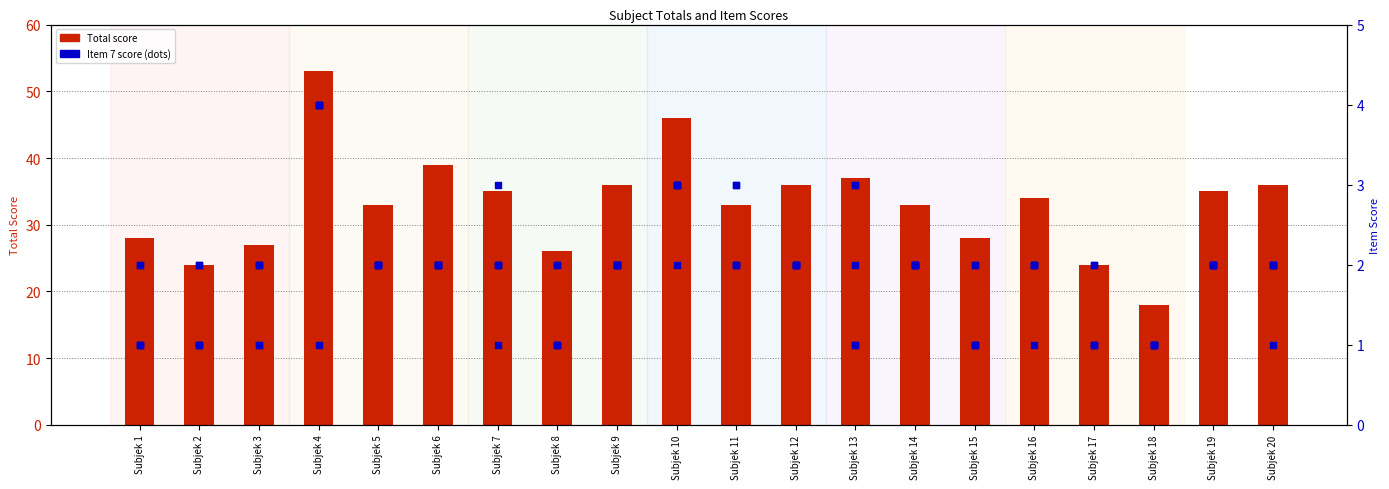

At how many categories does at least one series exceed 36?

4